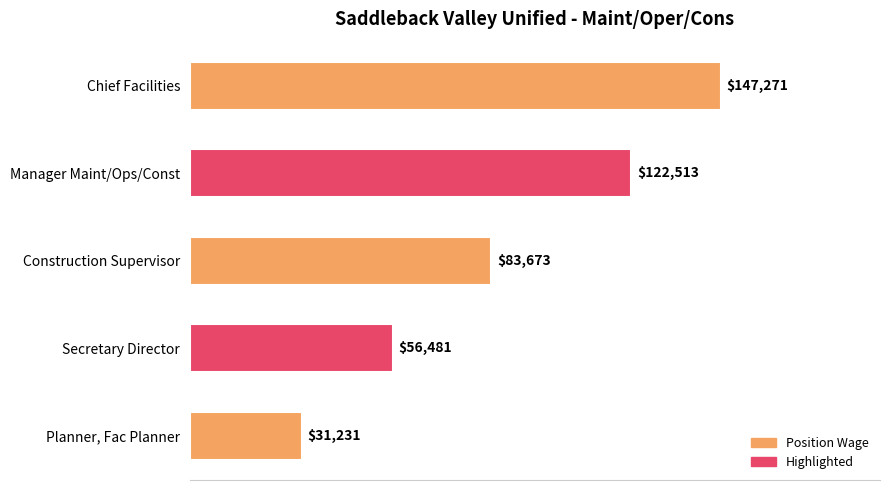

The chart shows a value of 43506 at Construction Supervisor. True or false?

False